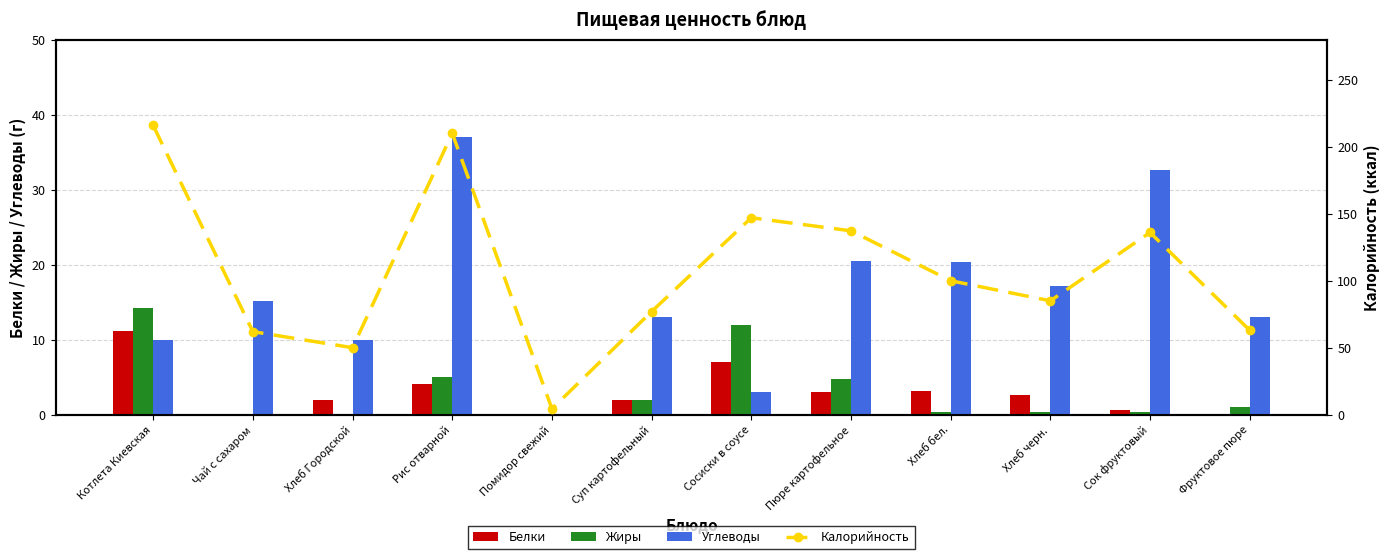

At which label is Жиры closest to 7?

Рис отварной